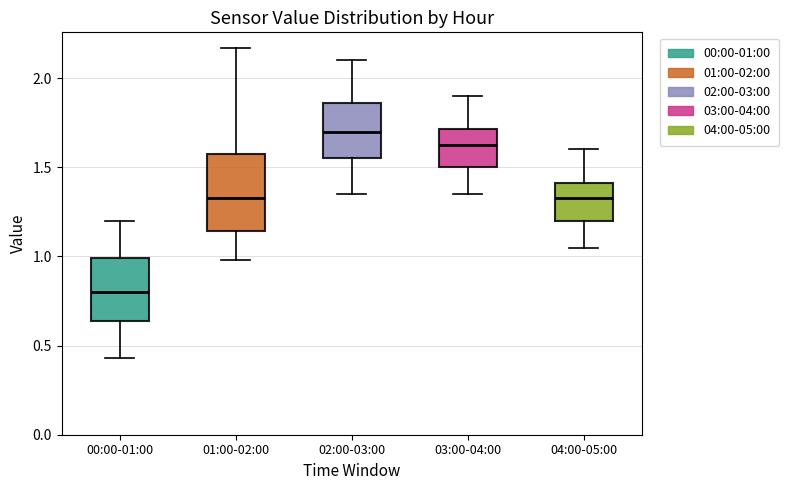

Reading left to right, transcribe this box plot: for each box, give where its median line is, the range the box spans, and where its two whiskers end, as read against the y-axis. The values are not printed on the chart, so give them approximately, as read against the axis.

00:00-01:00: median 0.80, box 0.65 to 1.00, whiskers 0.45 to 1.20
01:00-02:00: median 1.35, box 1.15 to 1.60, whiskers 1.00 to 2.15
02:00-03:00: median 1.70, box 1.55 to 1.85, whiskers 1.35 to 2.10
03:00-04:00: median 1.65, box 1.50 to 1.70, whiskers 1.35 to 1.90
04:00-05:00: median 1.35, box 1.20 to 1.40, whiskers 1.05 to 1.60